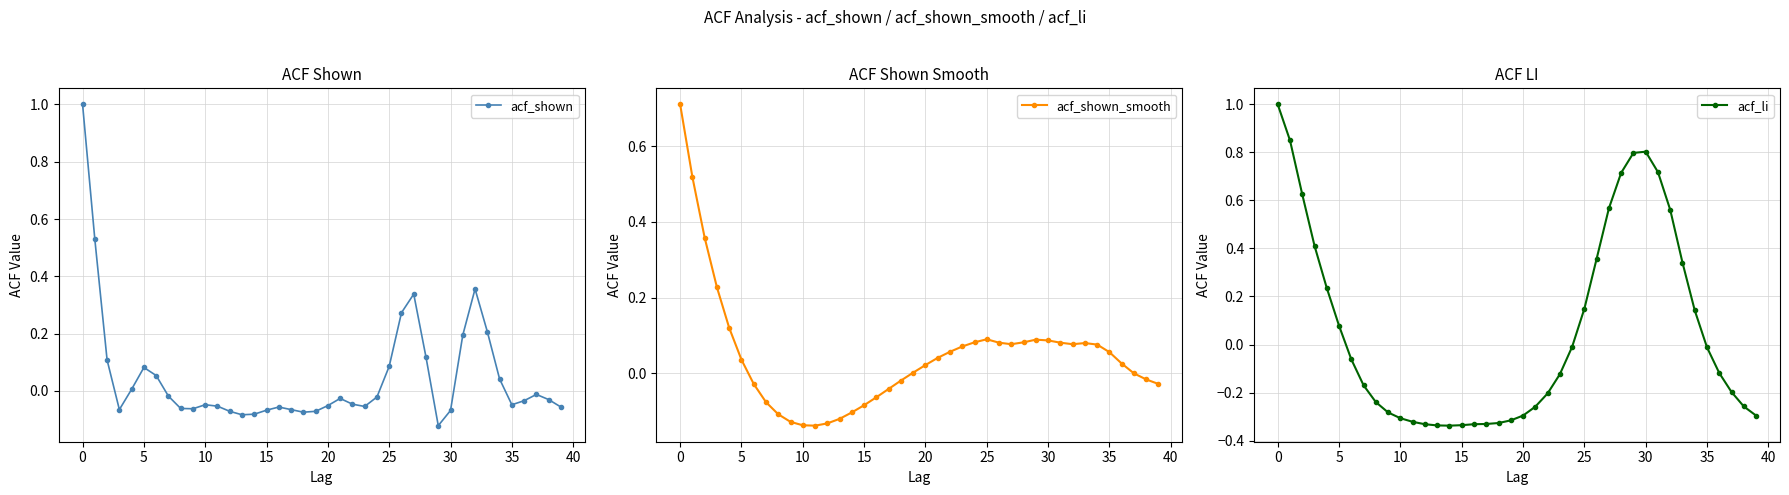

How many values in the acf_shown series exceed 0?

14